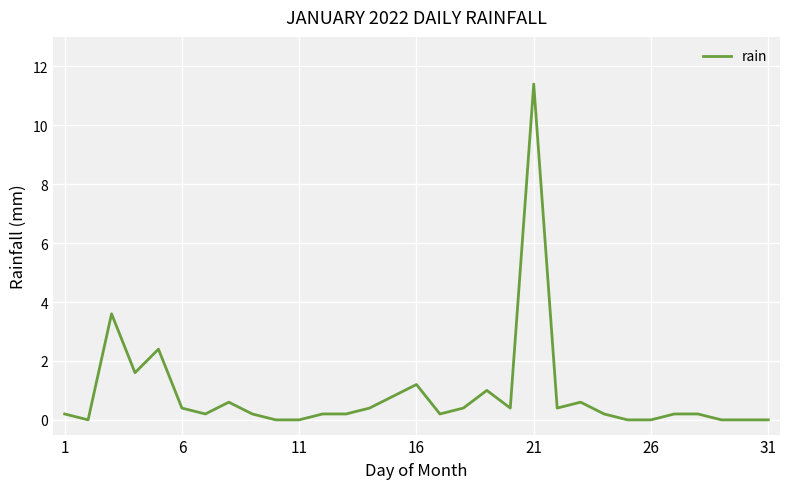

What is the difference between the maximum and minimum values?

11.4